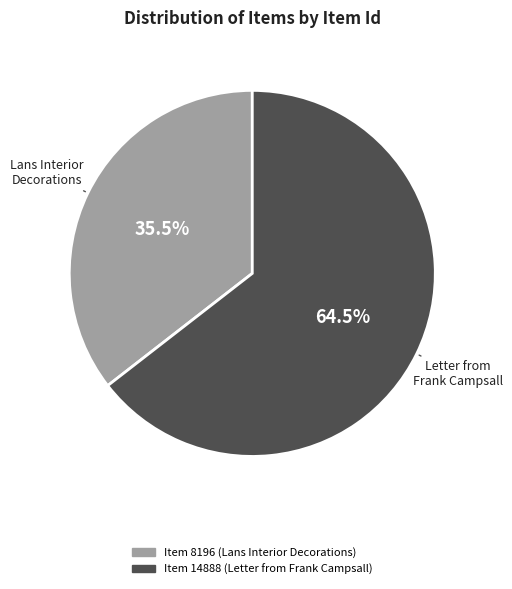

To the nearest percent, what is the difference between the Item 14888 (Letter from Frank Campsall) and Item 8196 (Lans Interior Decorations) slice percentages?

29%